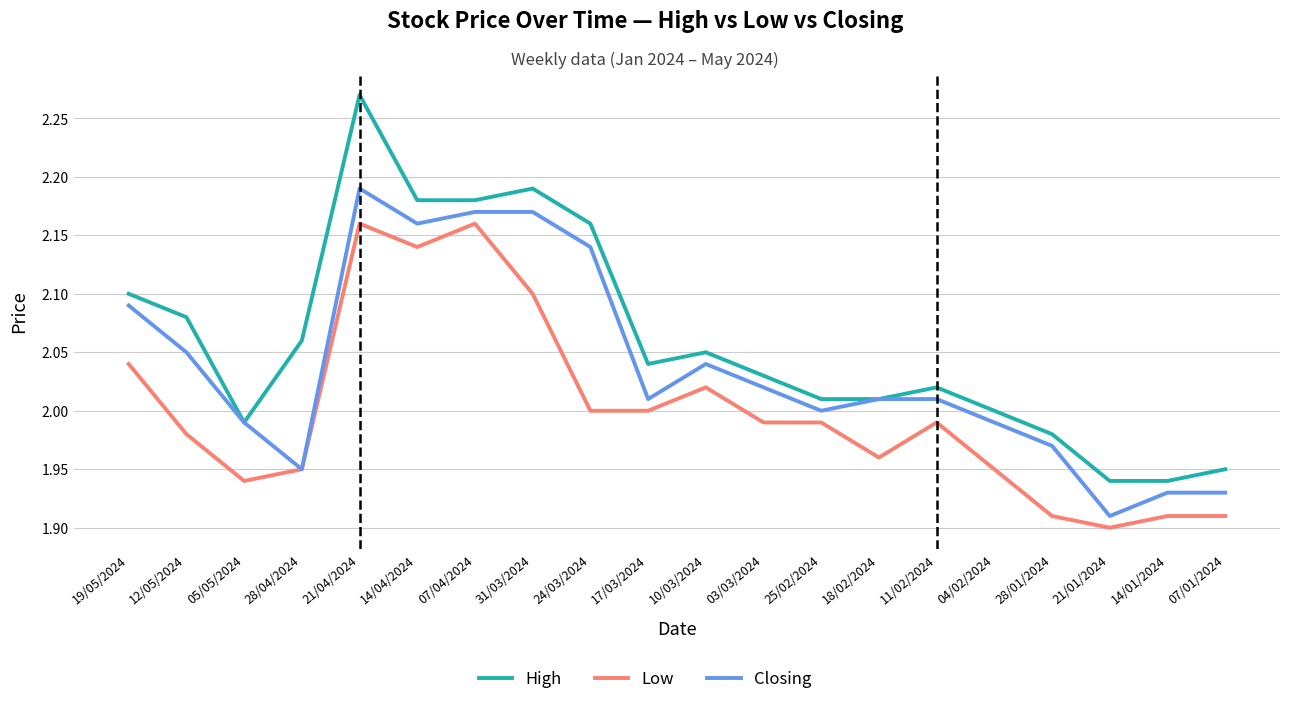

Rank the series by their average value, from lowest to highest.

Low, Closing, High